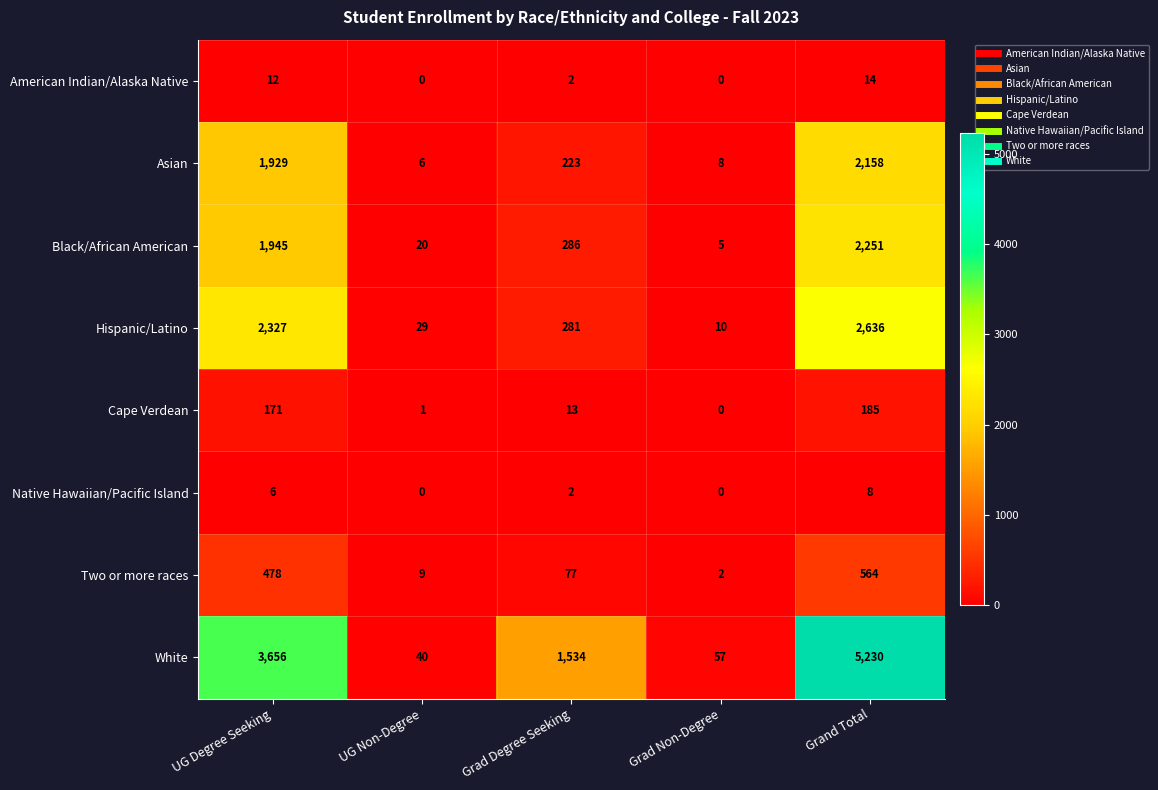

Which series changed the most between UG Degree Seeking and Grad Degree Seeking?

White